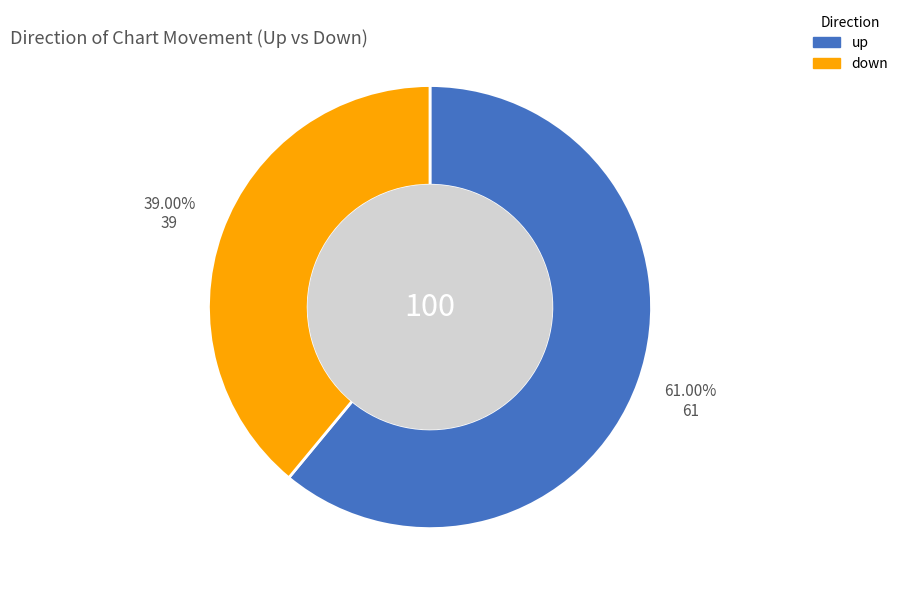

Does down account for over 50% of the chart?

No